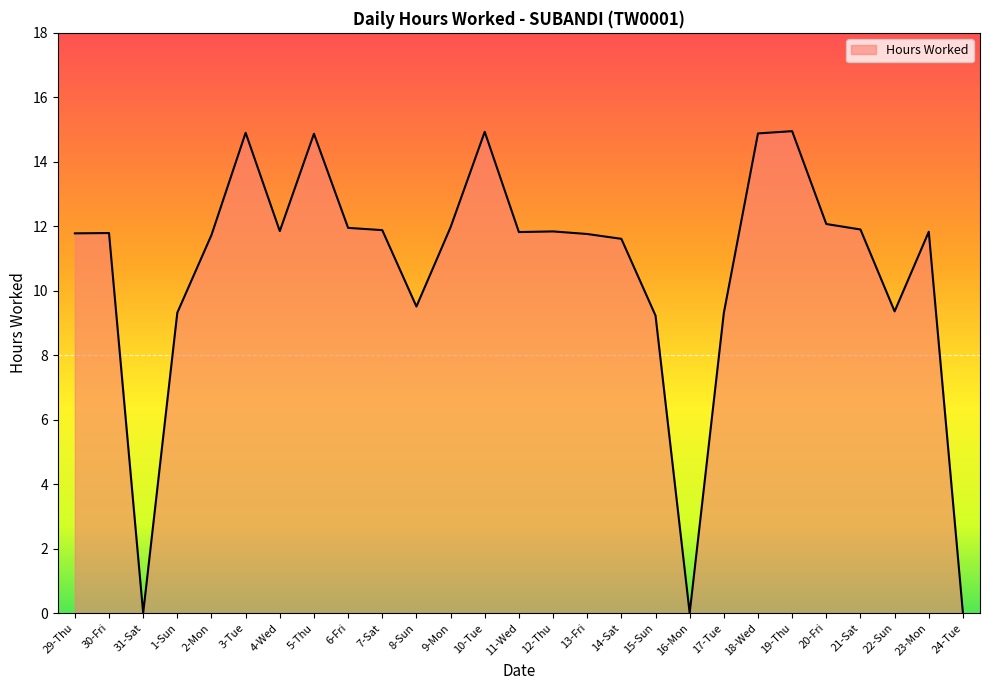

Between 15-Sun and 29-Thu, which is larger?

29-Thu